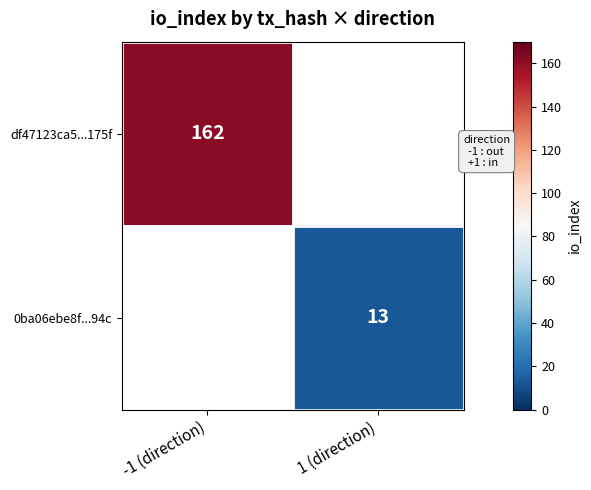

The df47123ca5...175f series shows 230 at -1 (direction). True or false?

False